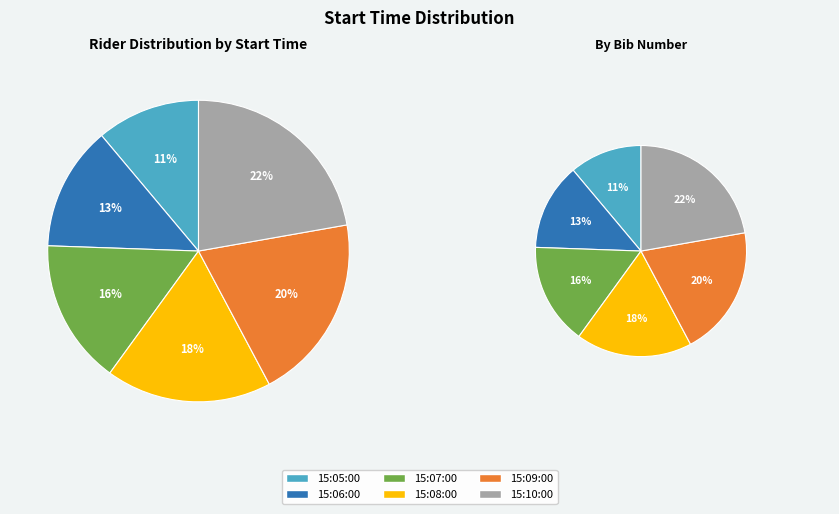

To the nearest percent, what percentage of the pie is 15:09:00?

20%